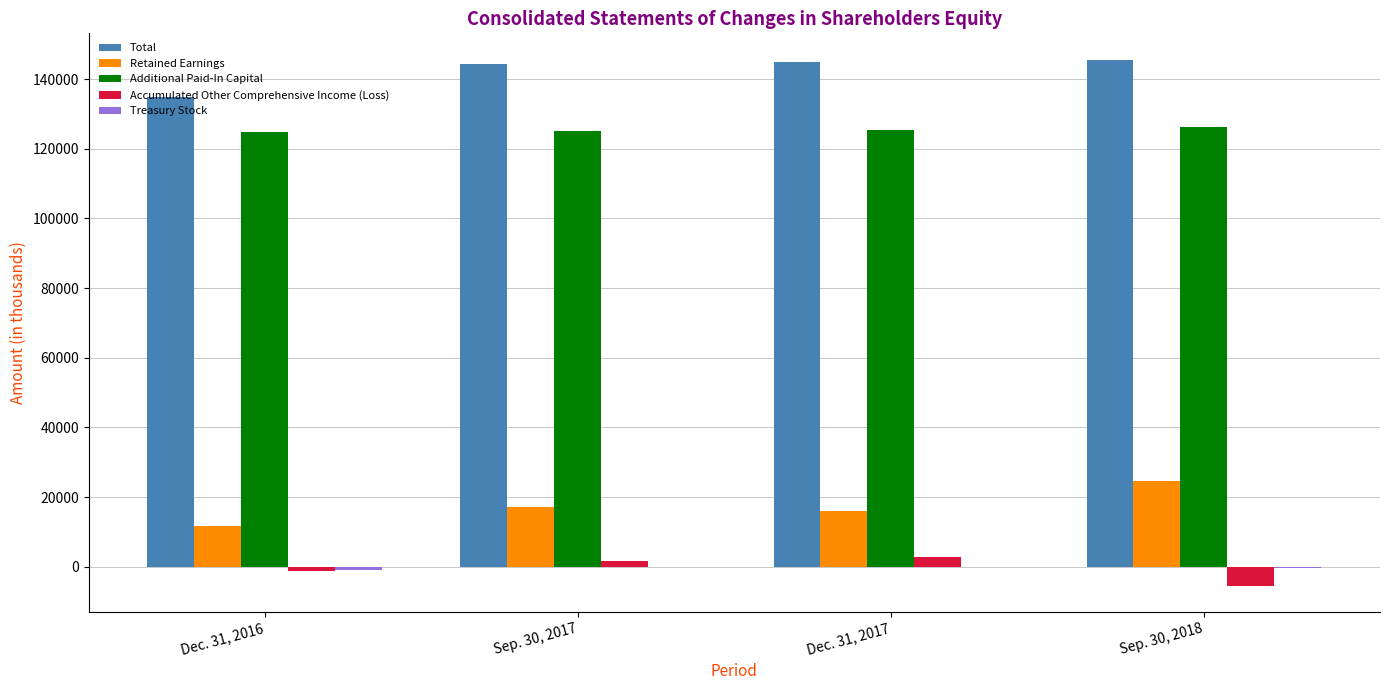

How many categories are shown in the chart?

4